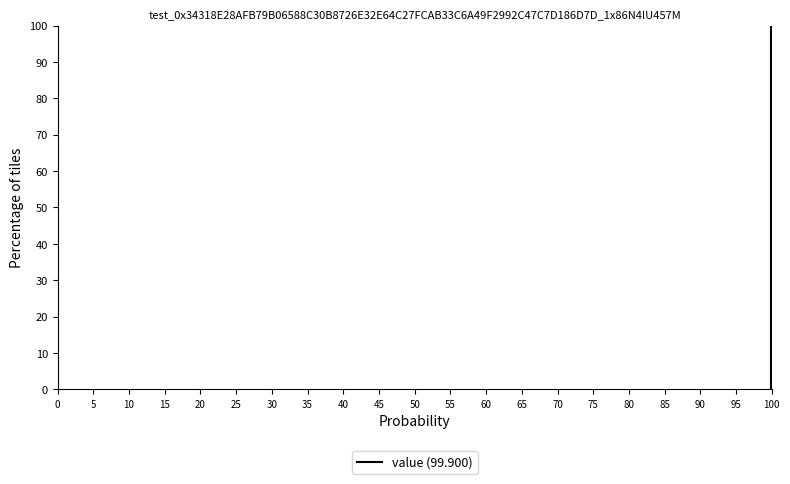

Which range on the x-axis has the tallest bar?

95 to 100